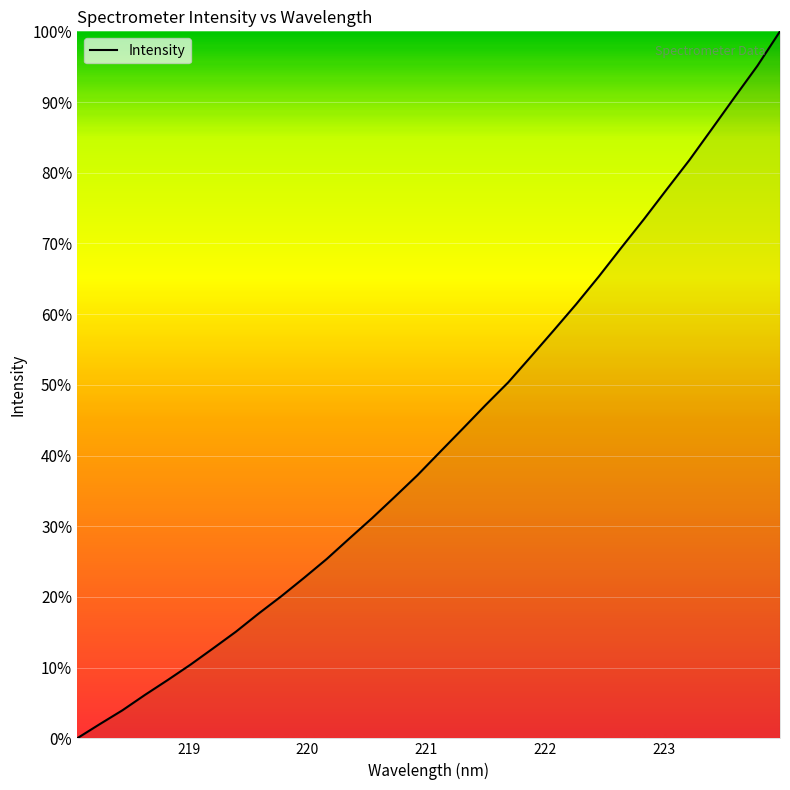

What is the difference between the maximum and minimum values?

100.0